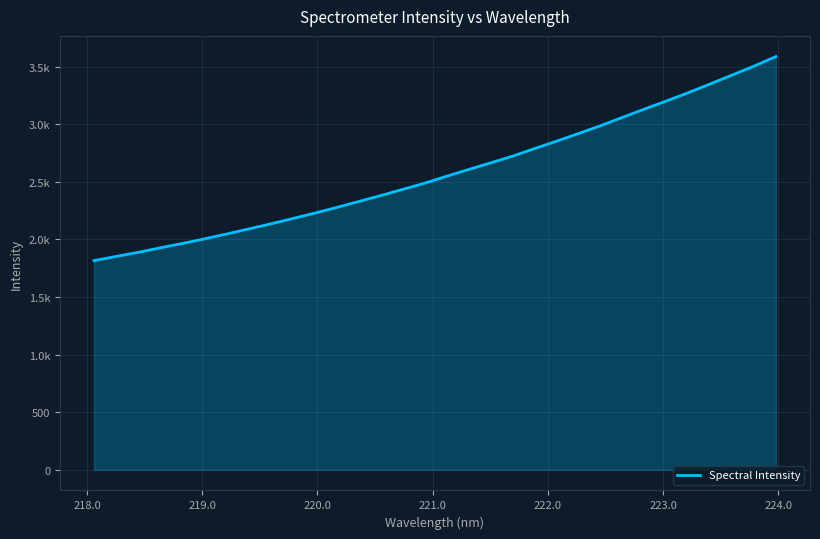

What is the average value?

2582.3